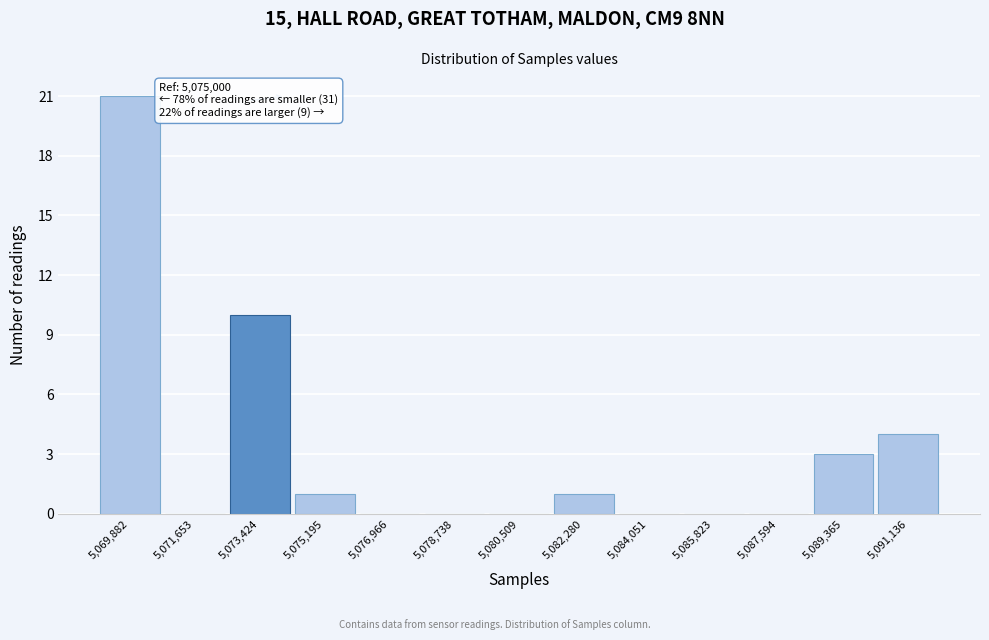

What is the greatest value displayed?

21